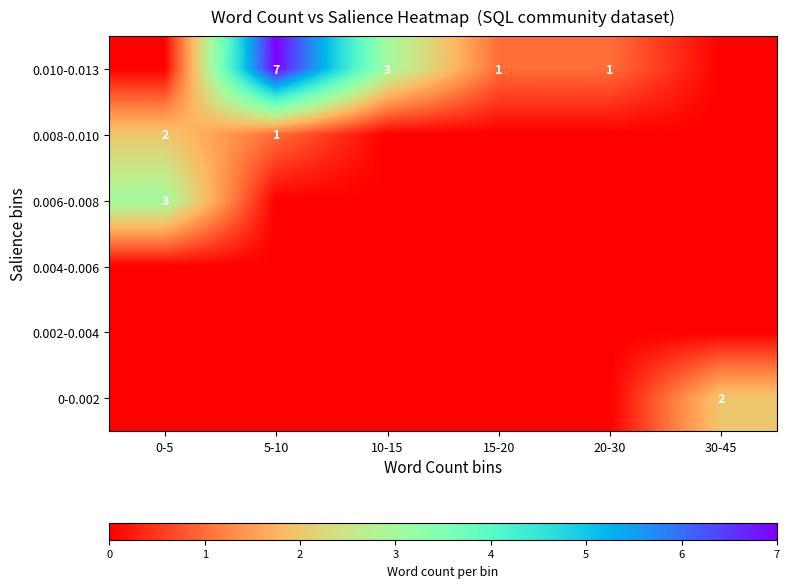

At which category is the sum across all series the highest?

5-10